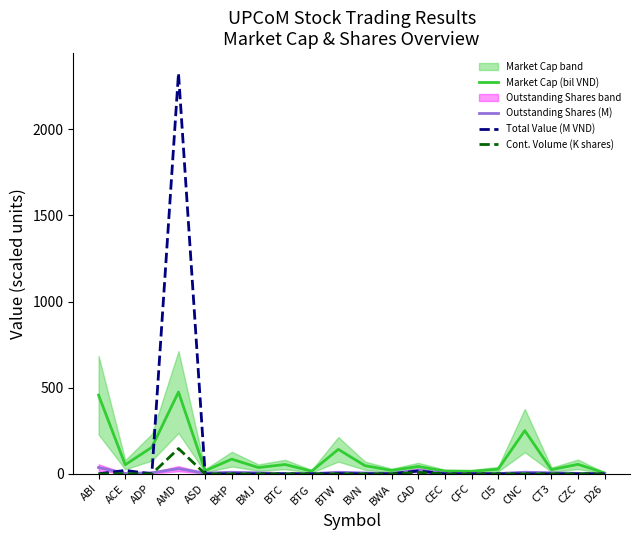

True or false: Outstanding Shares (M) and Market Cap (bil VND) cross at least once.

False